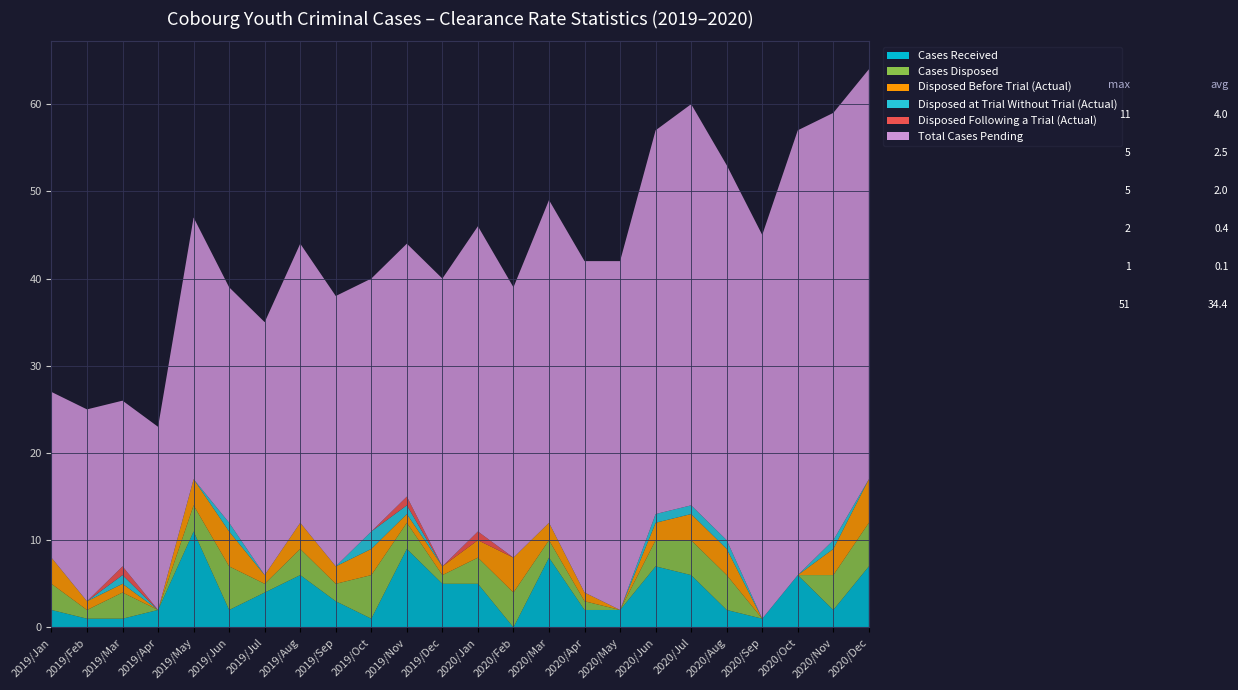

Reading left to right, transcribe all the data shown in this chart.

Cases Received: 2019/Jan=2	2019/Feb=1	2019/Mar=1	2019/Apr=2	2019/May=11	2019/Jun=2	2019/Jul=4	2019/Aug=6	2019/Sep=3	2019/Oct=1	2019/Nov=9	2019/Dec=5	2020/Jan=5	2020/Feb=0	2020/Mar=8	2020/Apr=2	2020/May=2	2020/Jun=7	2020/Jul=6	2020/Aug=2	2020/Sep=1	2020/Oct=6	2020/Nov=2	2020/Dec=7
Cases Disposed: 2019/Jan=3	2019/Feb=1	2019/Mar=3	2019/Apr=0	2019/May=3	2019/Jun=5	2019/Jul=1	2019/Aug=3	2019/Sep=2	2019/Oct=5	2019/Nov=3	2019/Dec=1	2020/Jan=3	2020/Feb=4	2020/Mar=2	2020/Apr=1	2020/May=0	2020/Jun=3	2020/Jul=4	2020/Aug=4	2020/Sep=0	2020/Oct=0	2020/Nov=4	2020/Dec=5
Disposed Before Trial (Actual): 2019/Jan=3	2019/Feb=1	2019/Mar=1	2019/Apr=0	2019/May=3	2019/Jun=4	2019/Jul=1	2019/Aug=3	2019/Sep=2	2019/Oct=3	2019/Nov=1	2019/Dec=1	2020/Jan=2	2020/Feb=4	2020/Mar=2	2020/Apr=1	2020/May=0	2020/Jun=2	2020/Jul=3	2020/Aug=3	2020/Sep=0	2020/Oct=0	2020/Nov=3	2020/Dec=5
Disposed at Trial Without Trial (Actual): 2019/Jan=0	2019/Feb=0	2019/Mar=1	2019/Apr=0	2019/May=0	2019/Jun=1	2019/Jul=0	2019/Aug=0	2019/Sep=0	2019/Oct=2	2019/Nov=1	2019/Dec=0	2020/Jan=0	2020/Feb=0	2020/Mar=0	2020/Apr=0	2020/May=0	2020/Jun=1	2020/Jul=1	2020/Aug=1	2020/Sep=0	2020/Oct=0	2020/Nov=1	2020/Dec=0
Disposed Following a Trial (Actual): 2019/Jan=0	2019/Feb=0	2019/Mar=1	2019/Apr=0	2019/May=0	2019/Jun=0	2019/Jul=0	2019/Aug=0	2019/Sep=0	2019/Oct=0	2019/Nov=1	2019/Dec=0	2020/Jan=1	2020/Feb=0	2020/Mar=0	2020/Apr=0	2020/May=0	2020/Jun=0	2020/Jul=0	2020/Aug=0	2020/Sep=0	2020/Oct=0	2020/Nov=0	2020/Dec=0
Total Cases Pending: 2019/Jan=19	2019/Feb=22	2019/Mar=19	2019/Apr=21	2019/May=30	2019/Jun=27	2019/Jul=29	2019/Aug=32	2019/Sep=31	2019/Oct=29	2019/Nov=29	2019/Dec=33	2020/Jan=35	2020/Feb=31	2020/Mar=37	2020/Apr=38	2020/May=40	2020/Jun=44	2020/Jul=46	2020/Aug=43	2020/Sep=44	2020/Oct=51	2020/Nov=49	2020/Dec=47